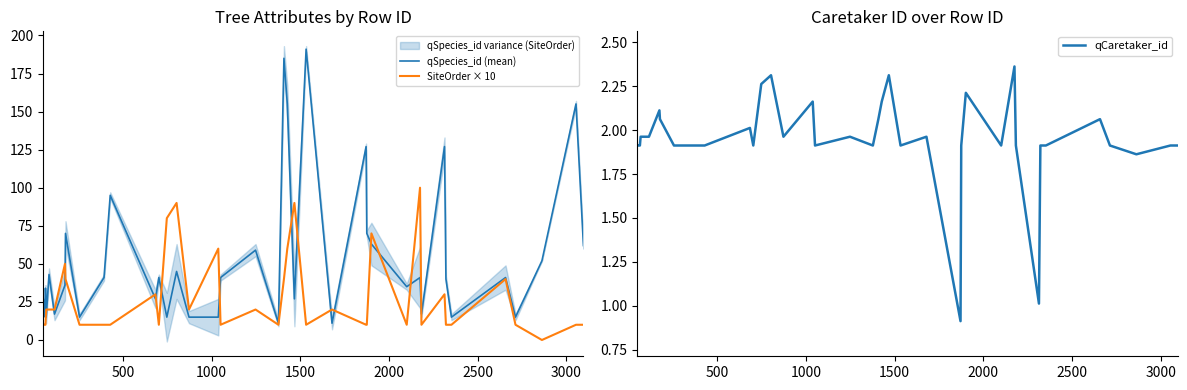

What is the lowest value of the qSpecies_id (mean) series?

11